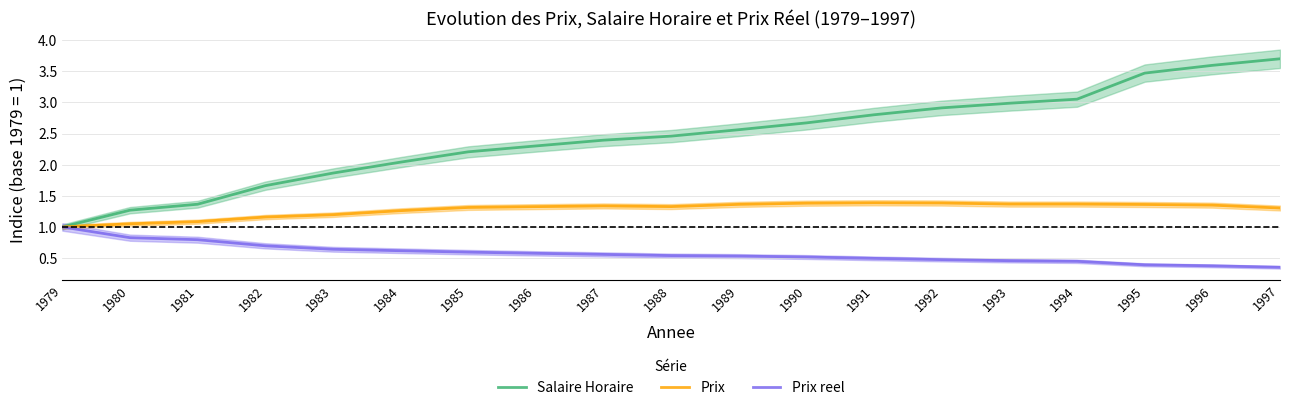

Rank the series at 1996 from highest to lowest value.

Salaire Horaire, Prix, Prix reel